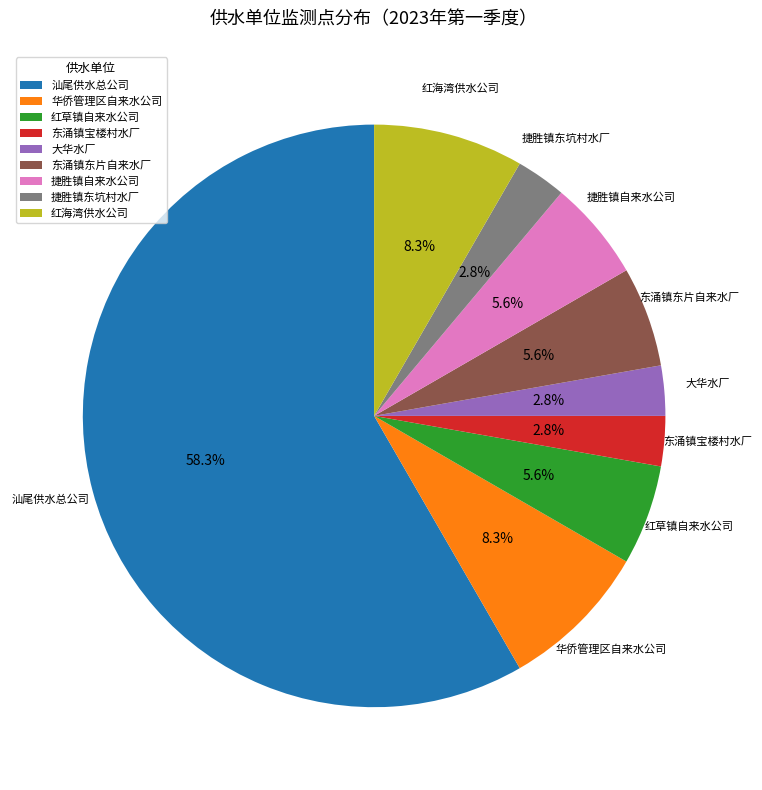

To the nearest percent, what percentage of the pie is 红海湾供水公司?

8%